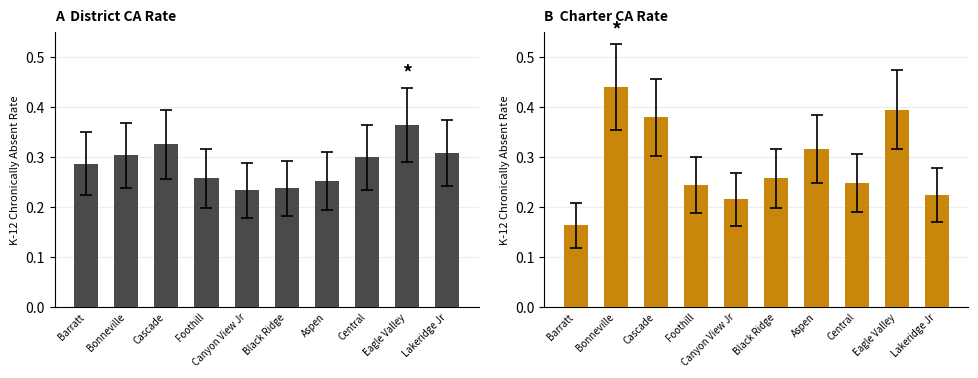

What is the smallest value displayed?

0.2